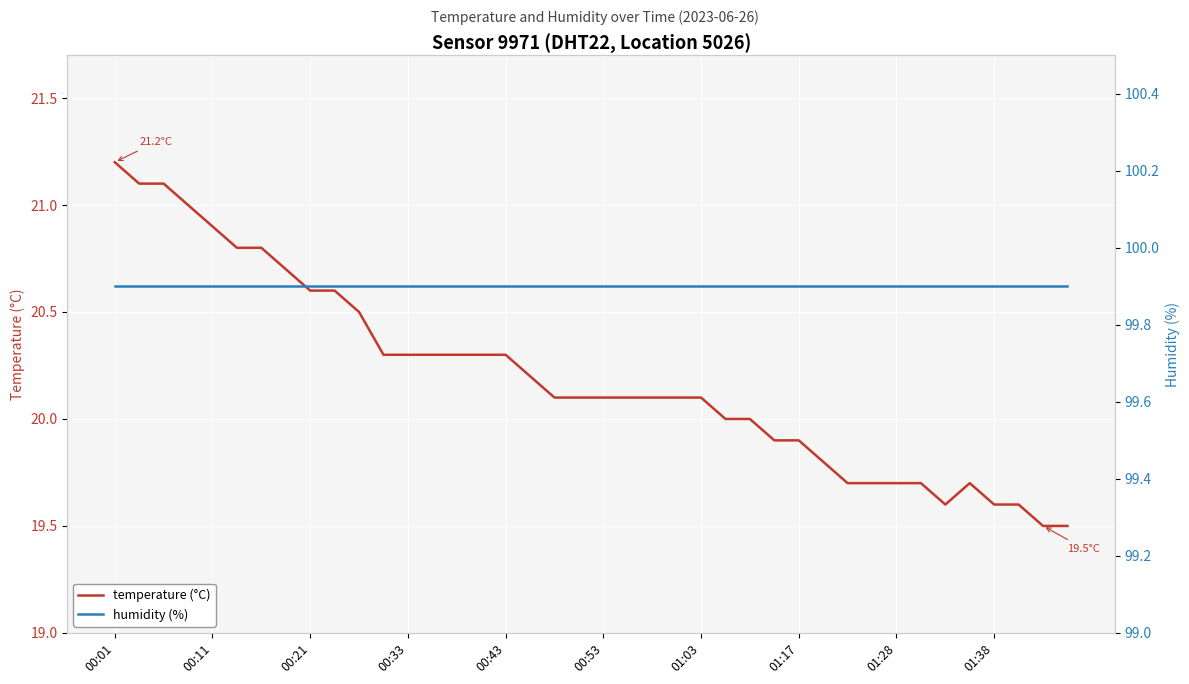

At which label does temperature (°C) reach its peak?

00:01